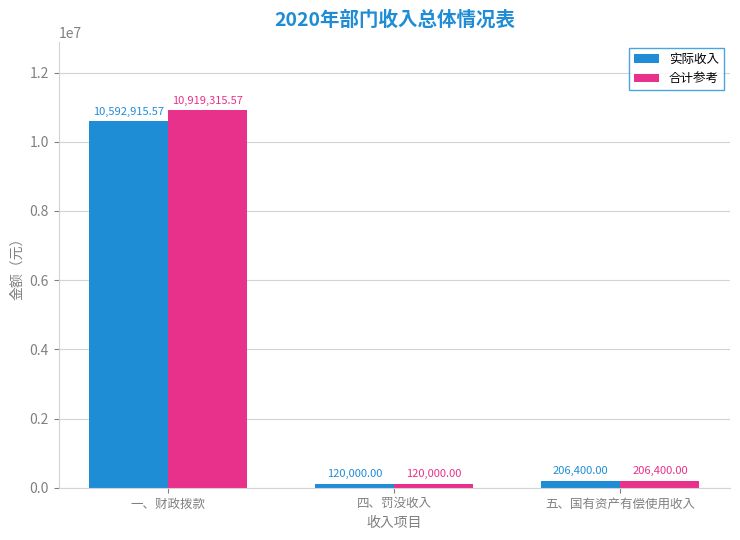

Rank the categories by 合计参考 value from highest to lowest.

一、财政拨款, 五、国有资产有偿使用收入, 四、罚没收入